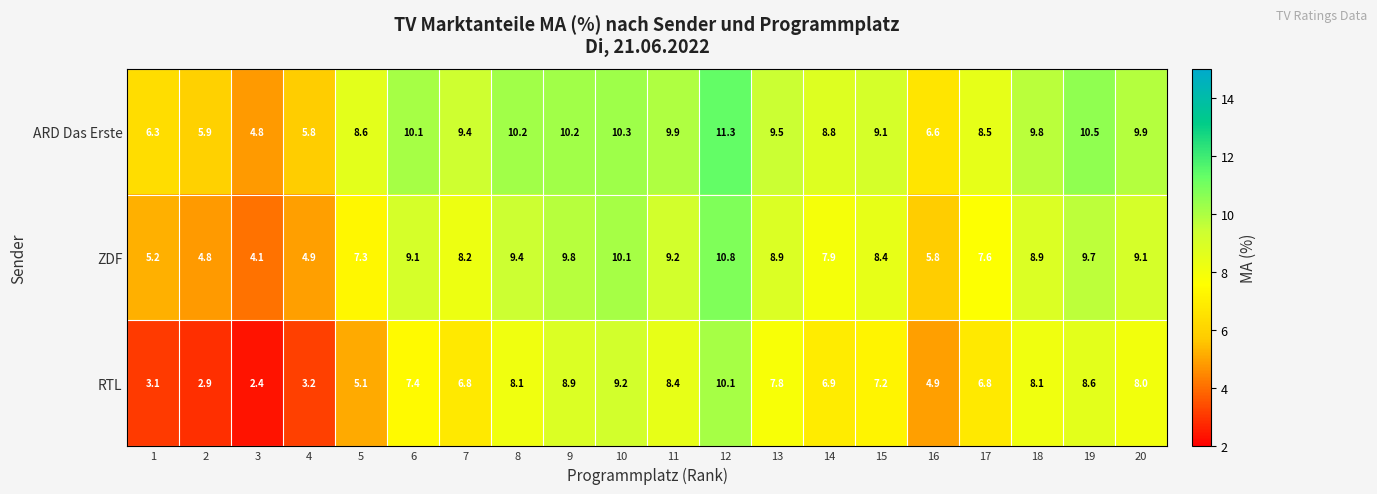

Is it true that ARD Das Erste equals 3.0 at 13?

False